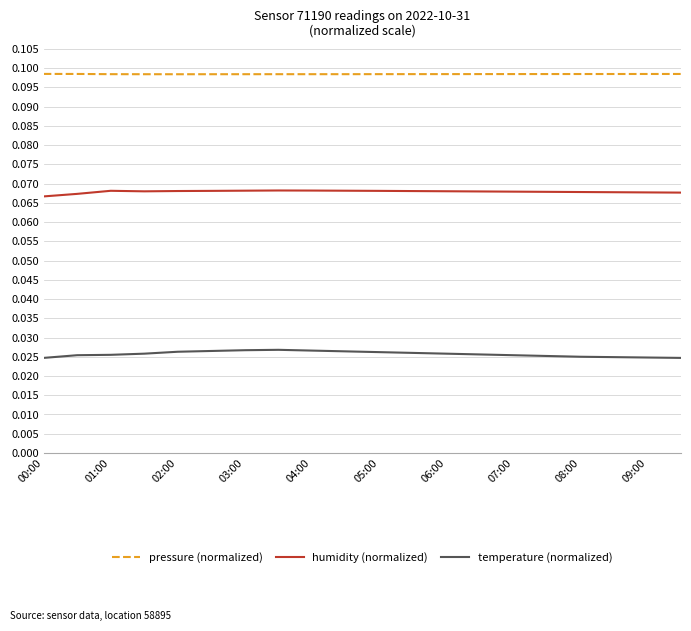

Which series has the largest total across all categories?

pressure (normalized)